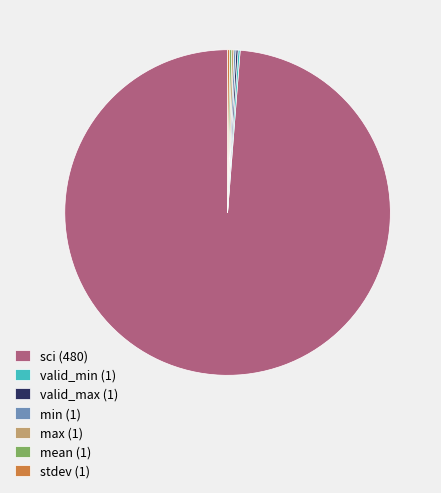

Does sci (480) account for over 50% of the chart?

Yes